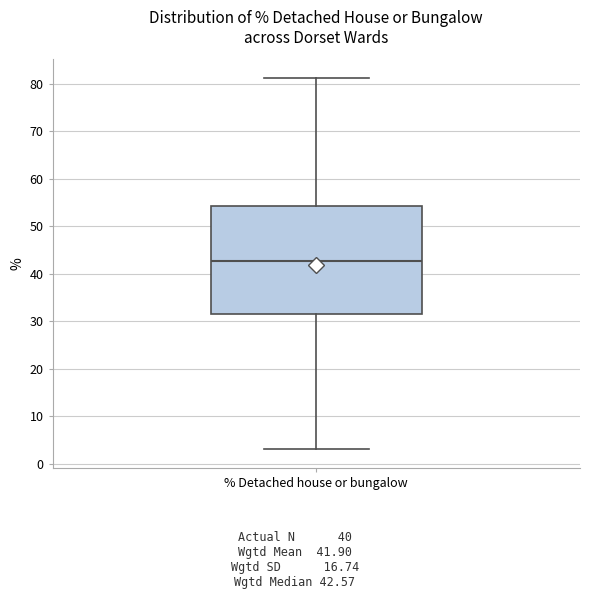

Where does the median line of the box for % Detached house or bungalow sit on the y-axis? The values are not printed on the chart, so give them approximately, as read against the axis.

43